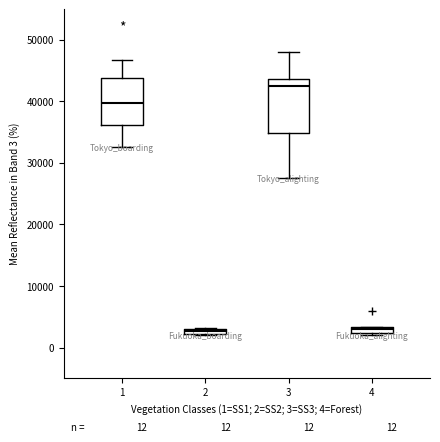

Which box is the tallest, from its lower edge to its upper edge?

3